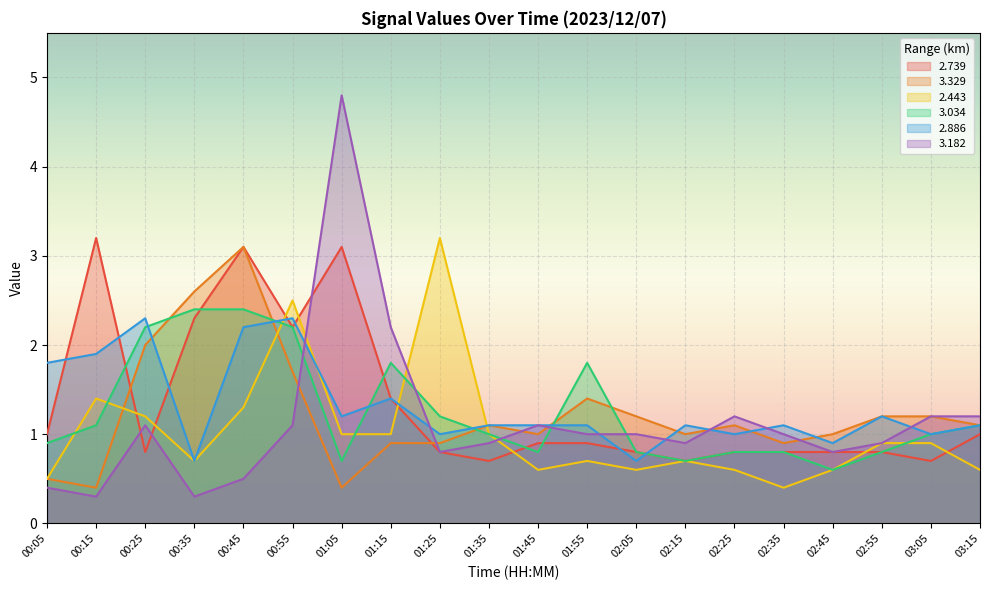

The 2.443 series shows 0.7 at 02:15. True or false?

True